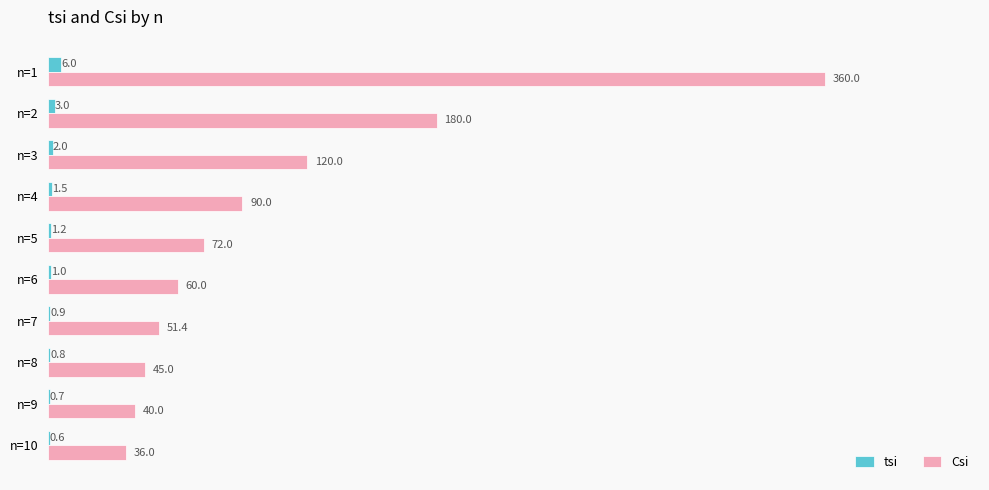

What are all the series names shown in the legend?

tsi, Csi